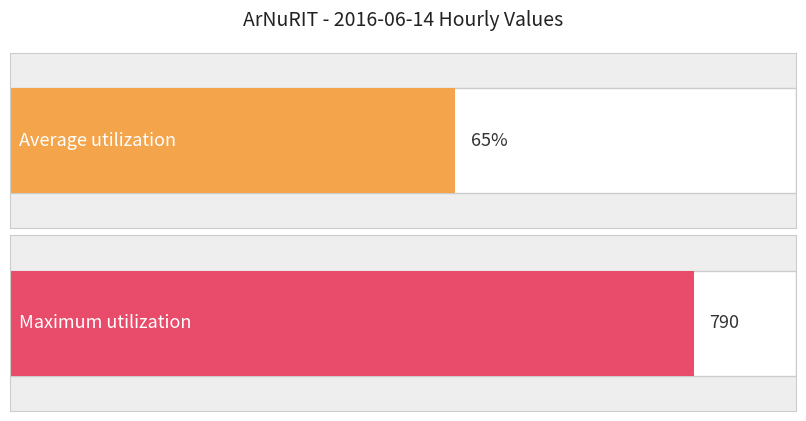

Is it true that the value at 17:00 is 733?

True